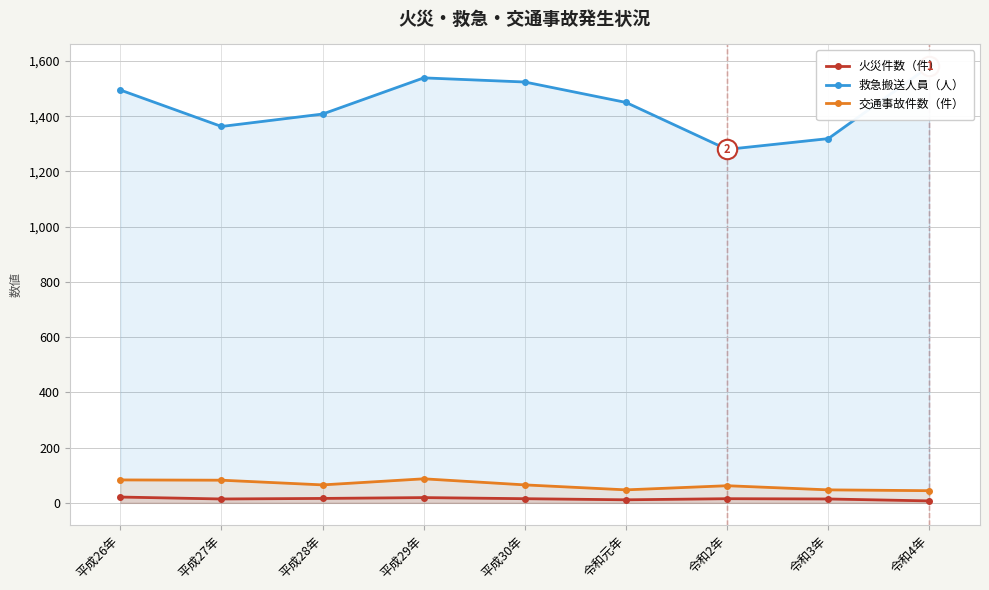

What is the lowest value of the 交通事故件数（件） series?

44